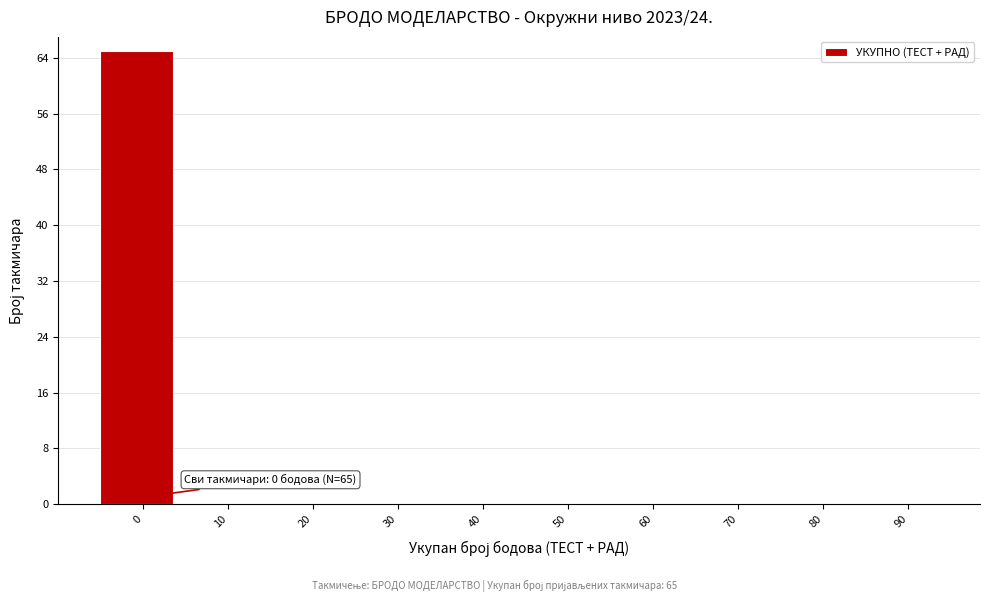

Reading left to right, transcribe all the data shown in this chart.

0=65	10=0	20=0	30=0	40=0	50=0	60=0	70=0	80=0	90=0